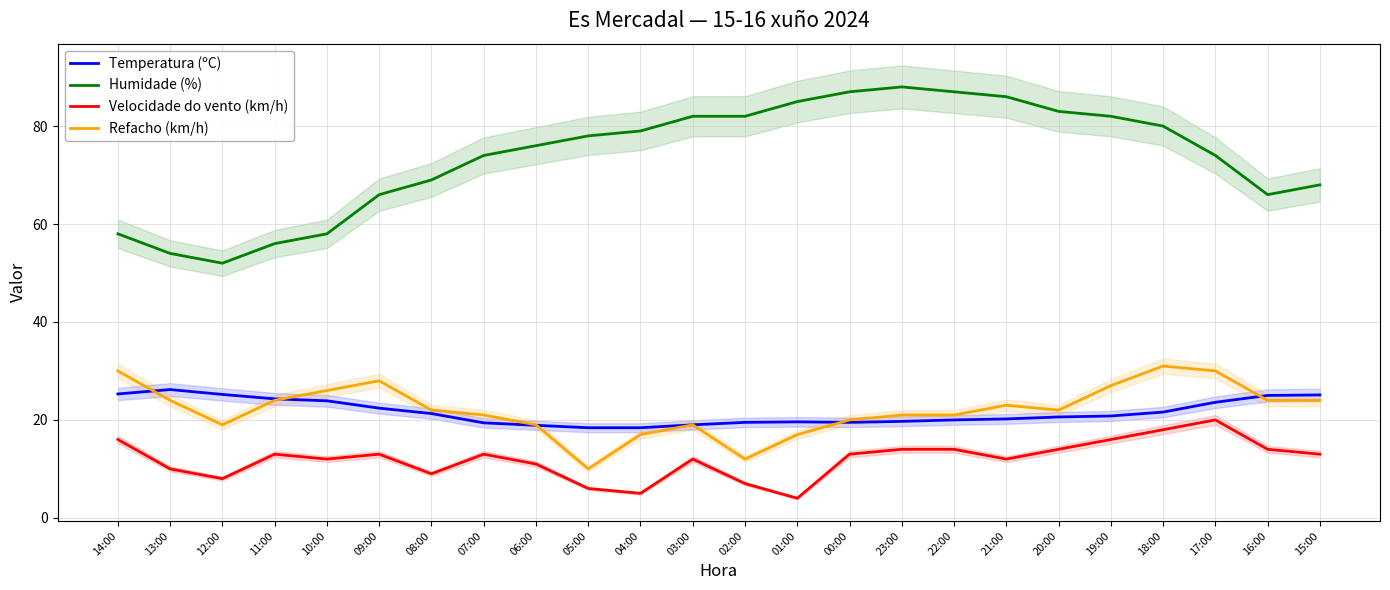

Where is the first local maximum for Temperatura (ºC)?

13:00